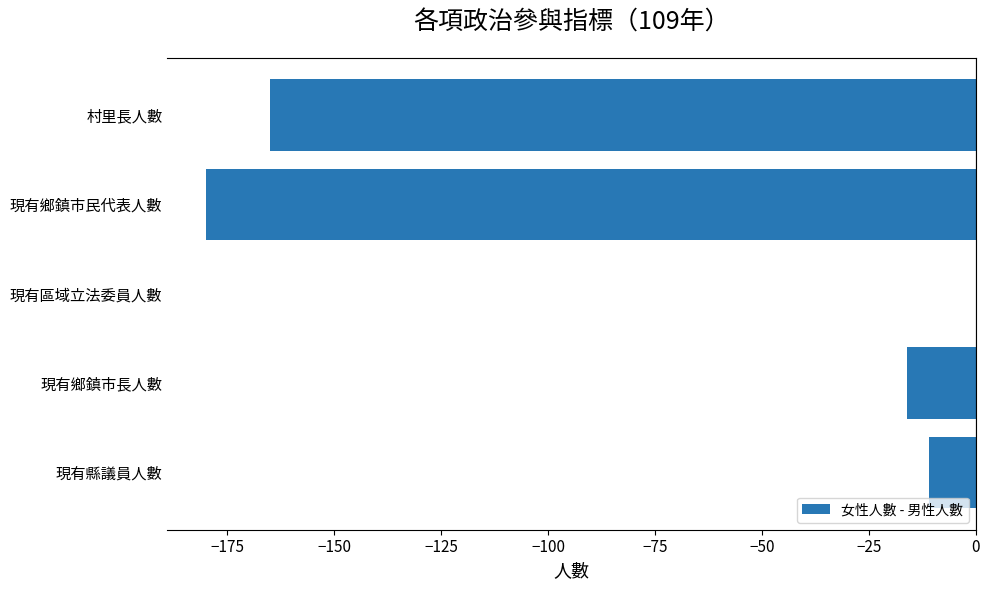

What is the sum of all values?

-372